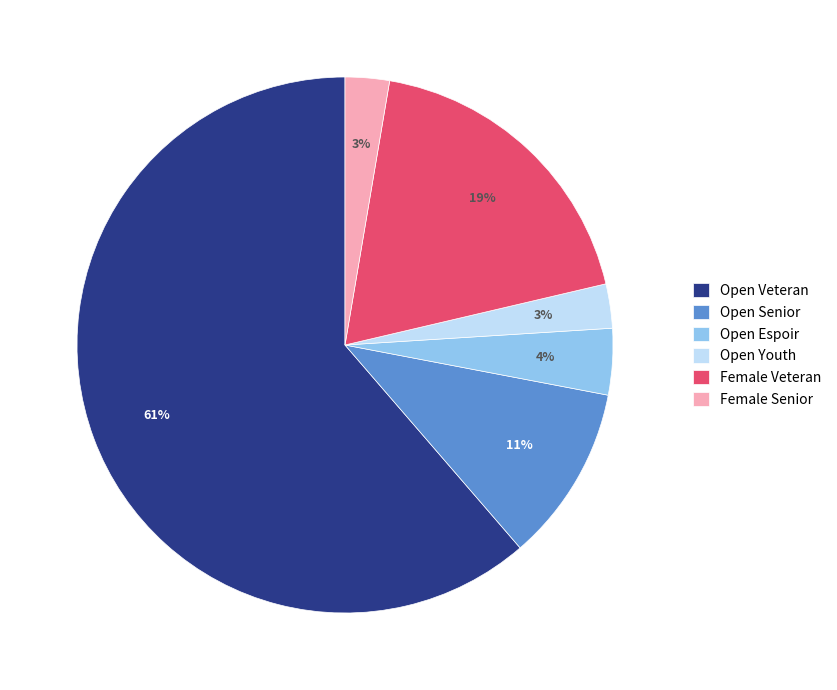

Combined, do Open Espoir and Female Senior account for over 50%?

No